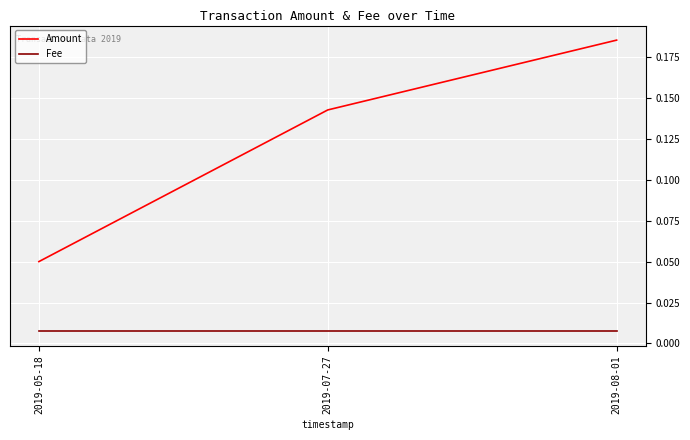

At which label is Amount closest to 0?

2019-05-18